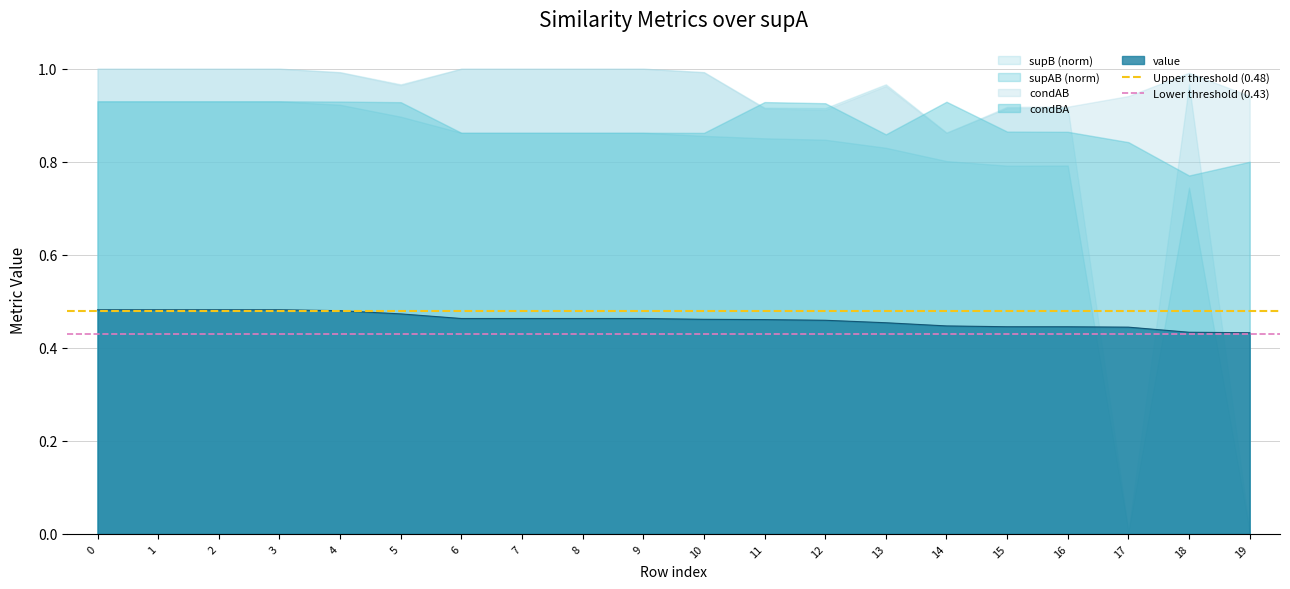

The value series shows 0.2 at 4. True or false?

False